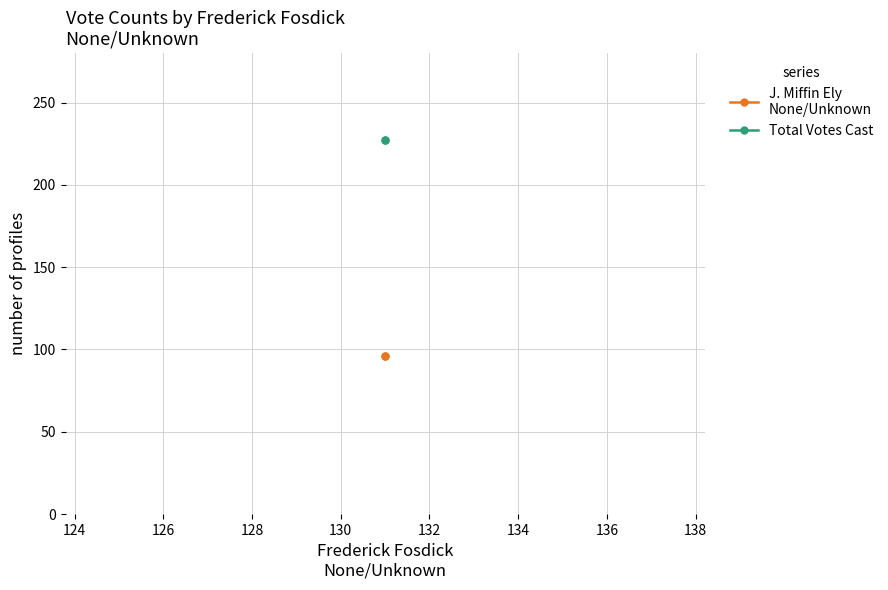

What is the difference between the highest and lowest values at 124?

131